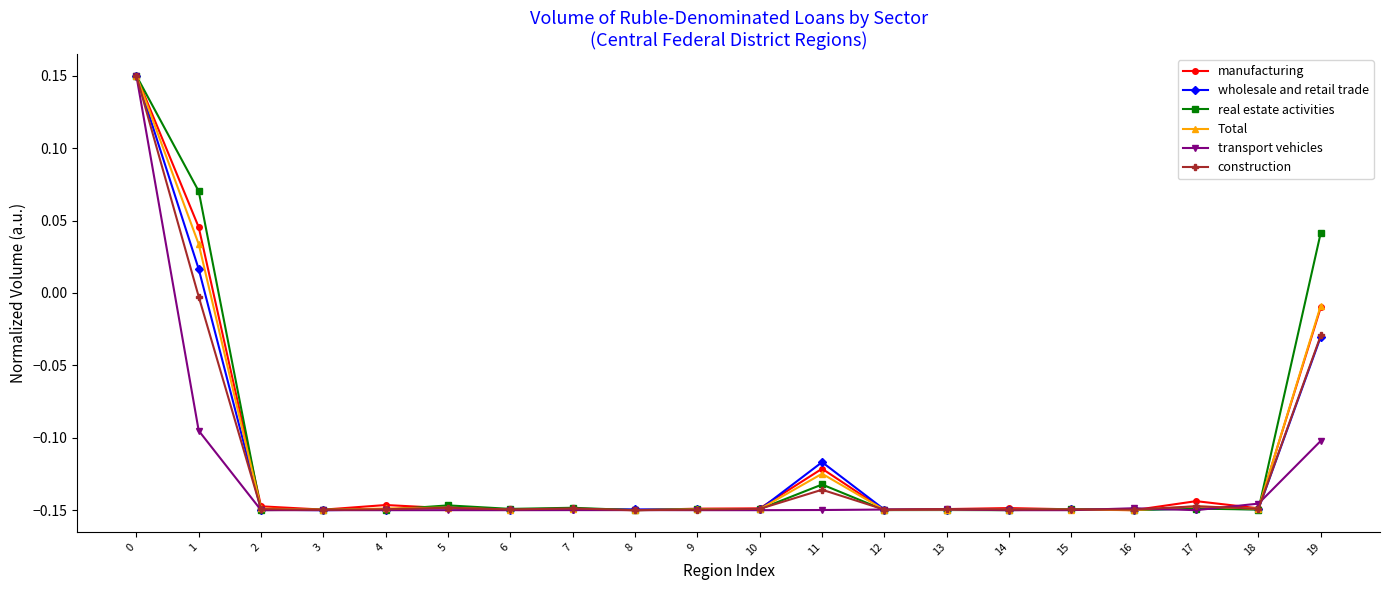

True or false: transport vehicles has a value of -0.1 at 3.

True